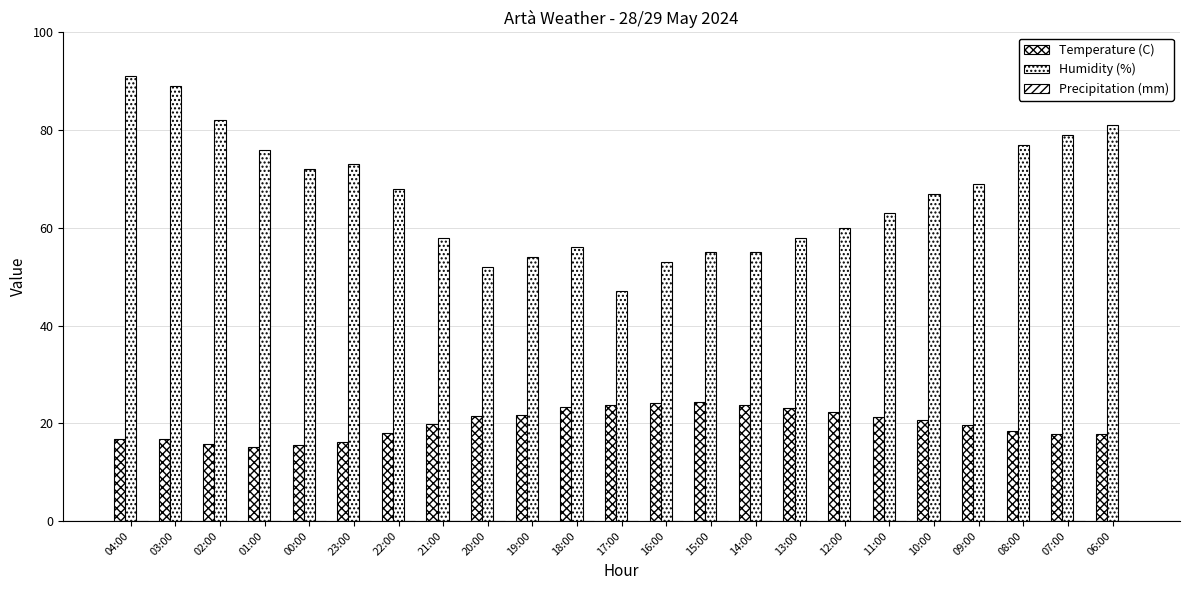

Reading right to left, what are all the values shown in this chart?

Temperature (C): 06:00=17.8	07:00=17.7	08:00=18.5	09:00=19.7	10:00=20.6	11:00=21.2	12:00=22.4	13:00=23.2	14:00=23.7	15:00=24.3	16:00=24.1	17:00=23.7	18:00=23.4	19:00=21.6	20:00=21.5	21:00=19.9	22:00=17.9	23:00=16.1	00:00=15.6	01:00=15.1	02:00=15.7	03:00=16.8	04:00=16.8
Humidity (%): 06:00=81.0	07:00=79.0	08:00=77.0	09:00=69.0	10:00=67.0	11:00=63.0	12:00=60.0	13:00=58.0	14:00=55.0	15:00=55.0	16:00=53.0	17:00=47.0	18:00=56.0	19:00=54.0	20:00=52.0	21:00=58.0	22:00=68.0	23:00=73.0	00:00=72.0	01:00=76.0	02:00=82.0	03:00=89.0	04:00=91.0
Precipitation (mm): 06:00=0.0	07:00=0.0	08:00=0.0	09:00=0.0	10:00=0.0	11:00=0.0	12:00=0.0	13:00=0.0	14:00=0.0	15:00=0.0	16:00=0.0	17:00=0.0	18:00=0.0	19:00=0.0	20:00=0.0	21:00=0.0	22:00=0.0	23:00=0.0	00:00=0.0	01:00=0.0	02:00=0.0	03:00=0.0	04:00=0.0